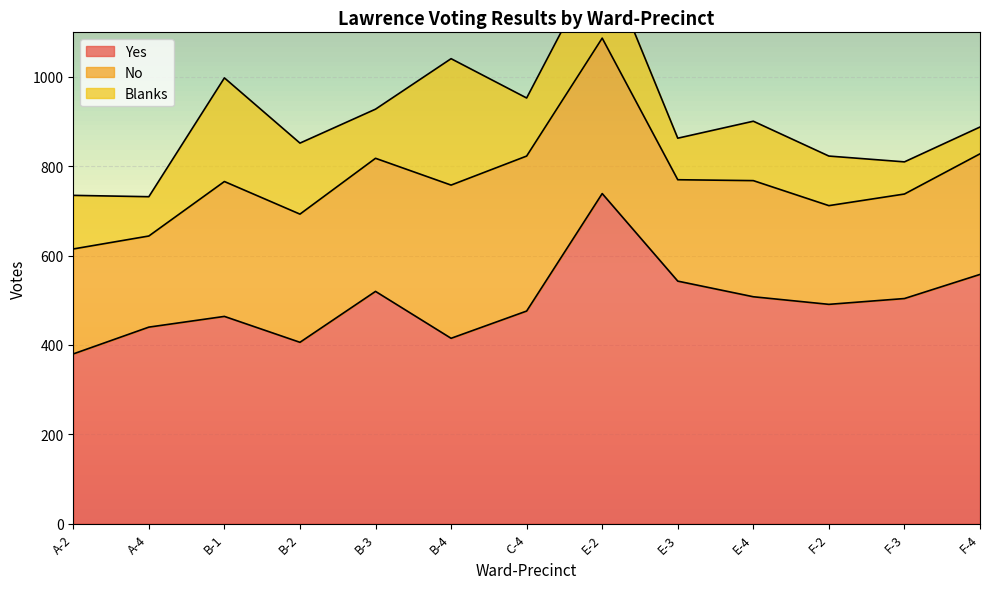

How many data points does each series have?

13